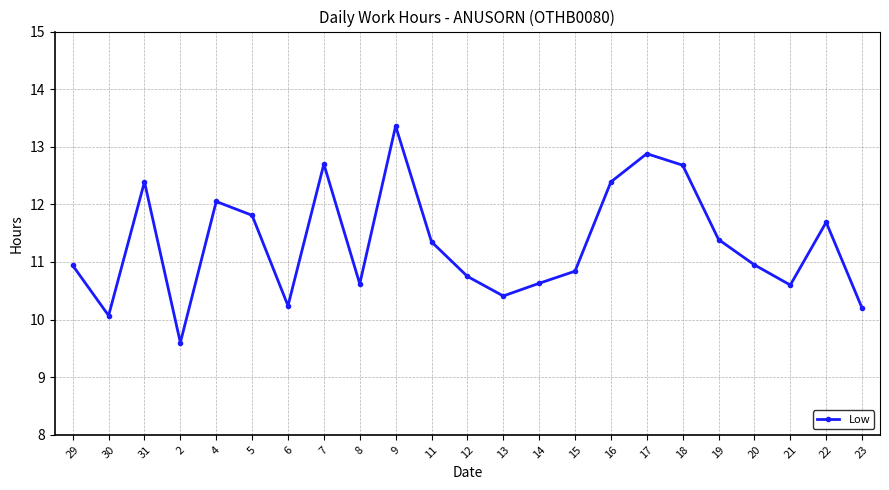

At which category does the chart reach its peak across all series?

9